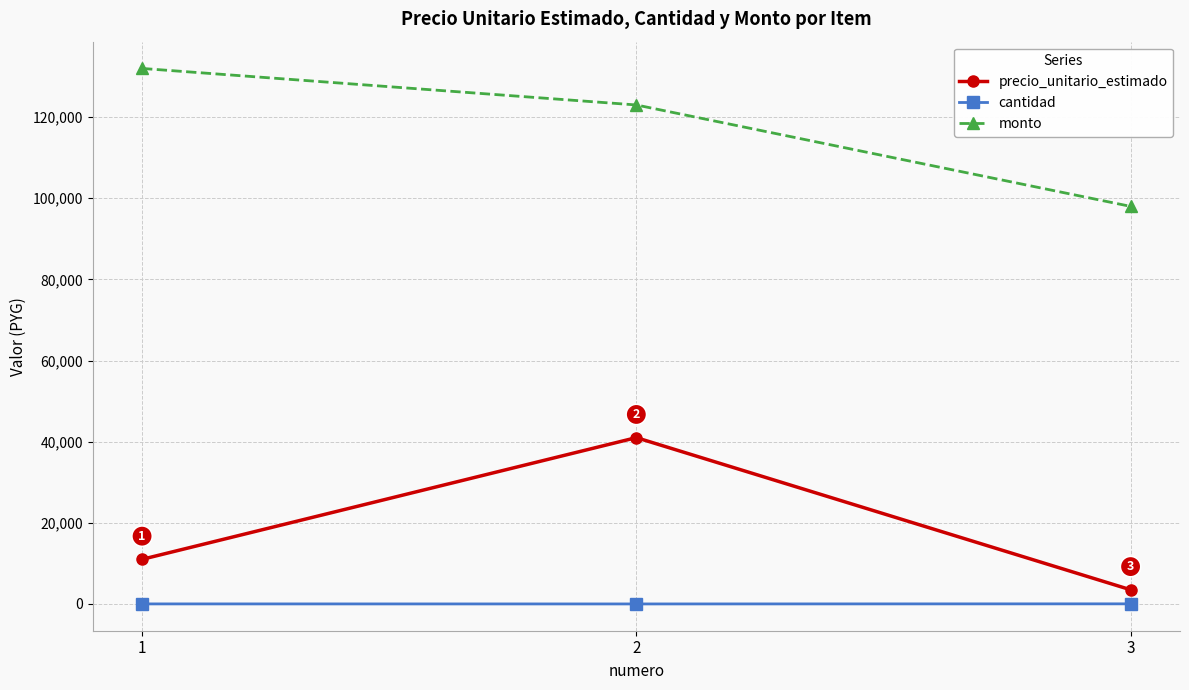

Which category has the highest value in the precio_unitario_estimado series?

2